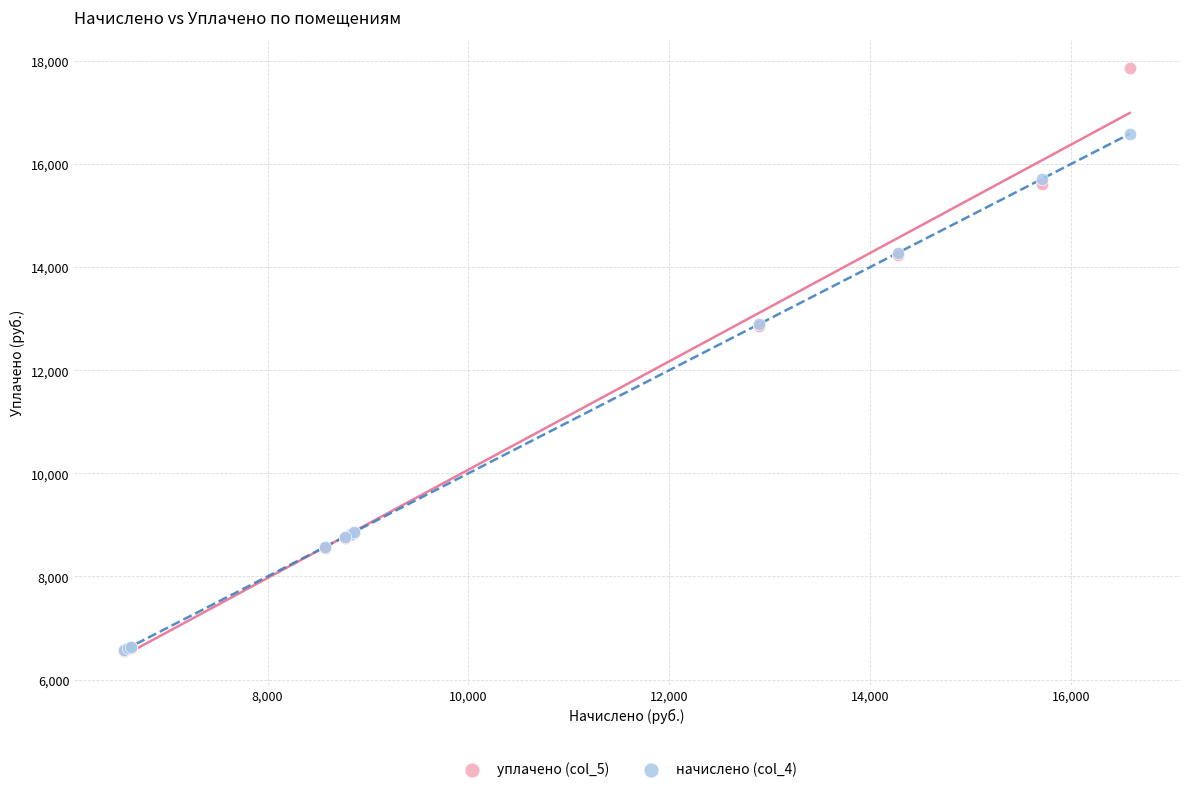

What are all the series names shown in the legend?

уплачено (col_5), начислено (col_4)